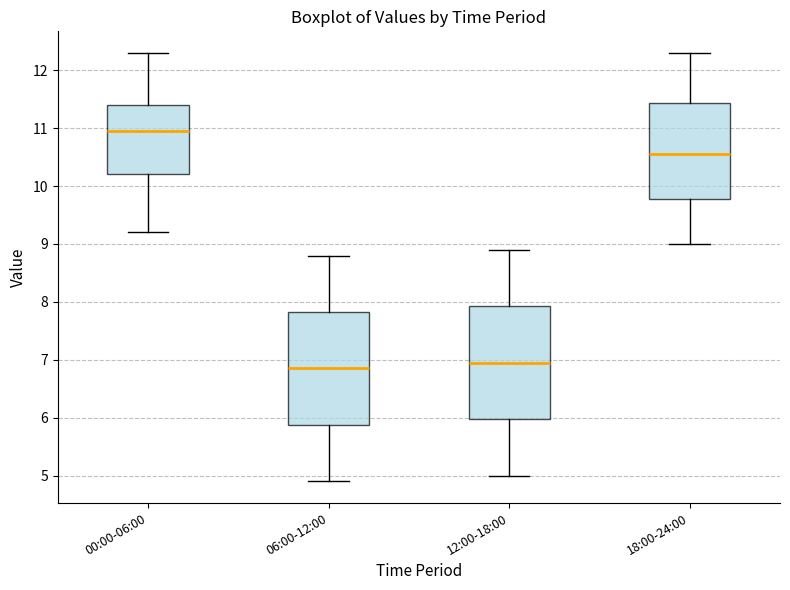

Reading left to right, transcribe this box plot: for each box, give where its median line is, the range the box spans, and where its two whiskers end, as read against the y-axis. The values are not printed on the chart, so give them approximately, as read against the axis.

00:00-06:00: median 11.0, box 10.2 to 11.4, whiskers 9.2 to 12.3
06:00-12:00: median 6.9, box 5.9 to 7.8, whiskers 4.9 to 8.8
12:00-18:00: median 7.0, box 6.0 to 7.9, whiskers 5.0 to 8.9
18:00-24:00: median 10.6, box 9.8 to 11.4, whiskers 9.0 to 12.3